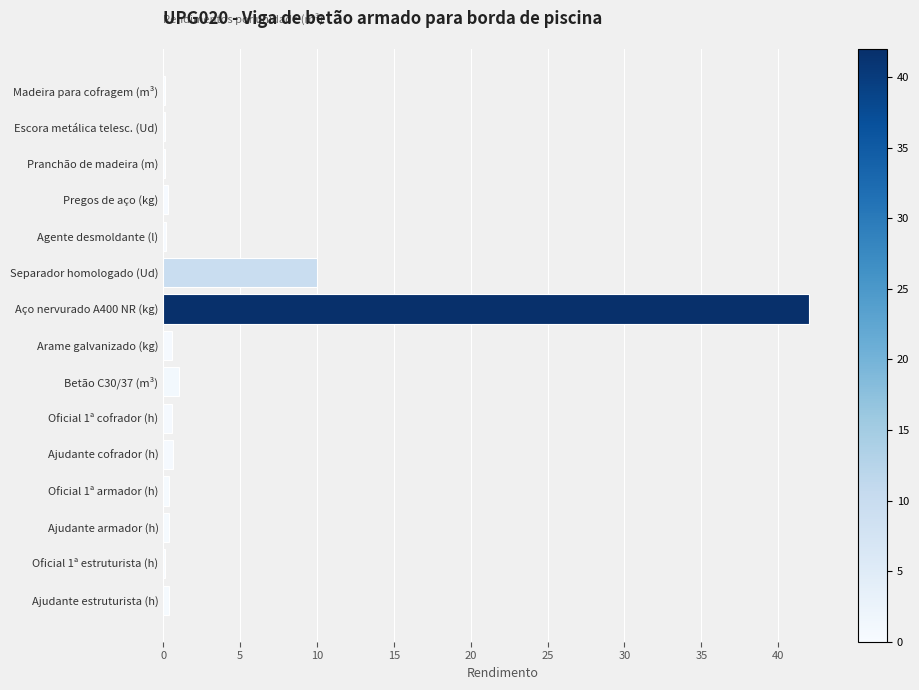

Is it true that the value at Separador homologado (Ud) is 16.5?

False